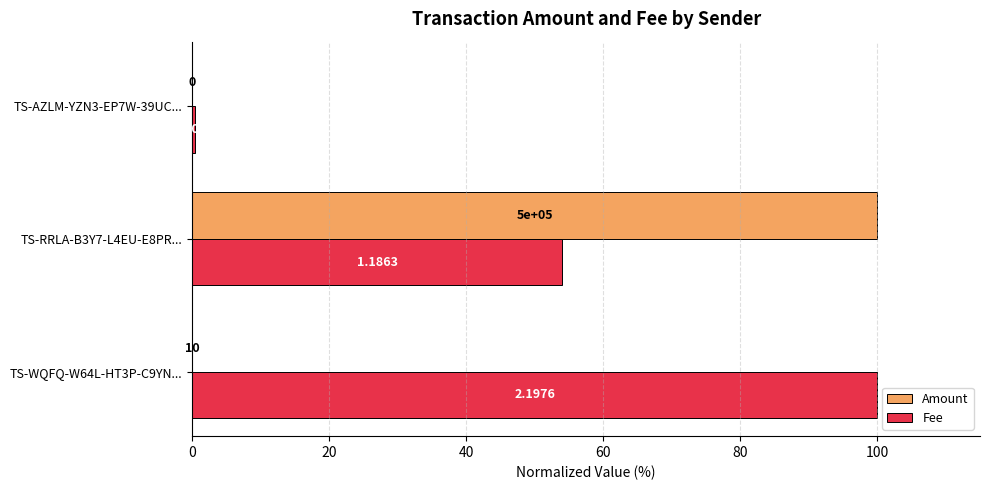

At how many categories does at least one series exceed 65?

2